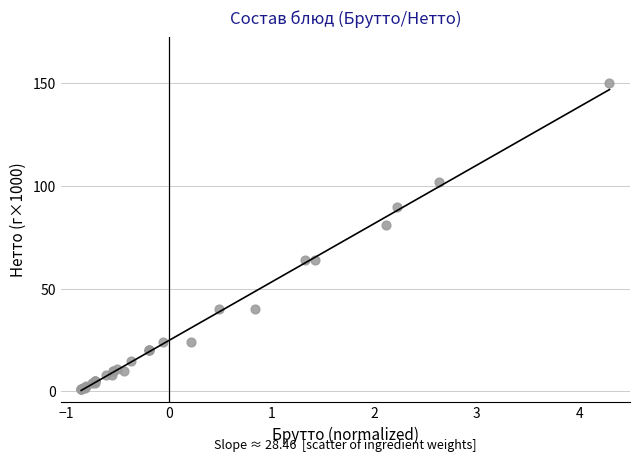

What Y value in the scatter plot is closest to 75?

81.0